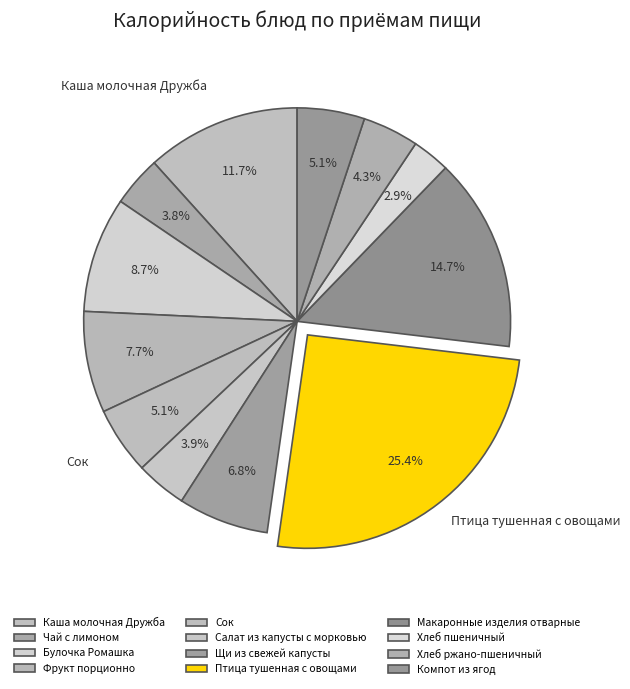

What percentage is the Хлеб ржано-пшеничный slice, to the nearest percent?

4%